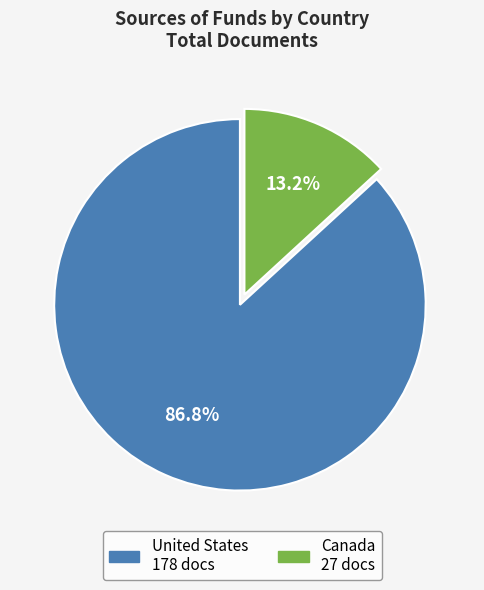

Is it true that United States is 87% of the pie?

True